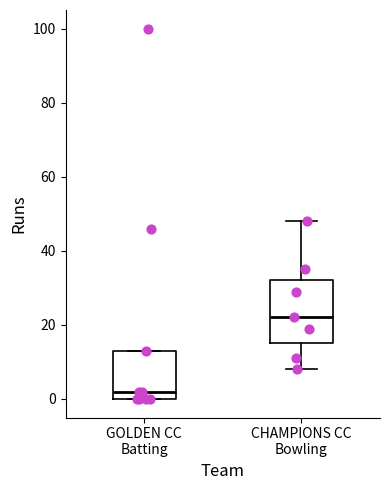

Where is the upper edge of the box for GOLDEN CC Batting on the y-axis? The values are not printed on the chart, so give them approximately, as read against the axis.

14